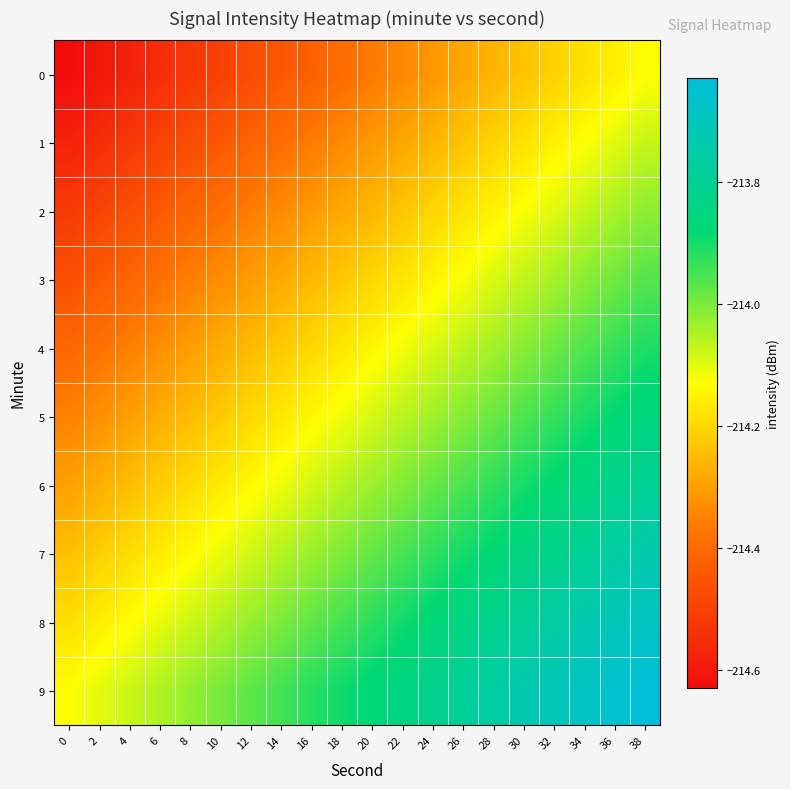

Reading left to right, list all the values displayed in this chart.

0: 0=-214.6	2=-214.6	4=-214.6	6=-214.6	8=-214.5	10=-214.5	12=-214.5	14=-214.4	16=-214.4	18=-214.4	20=-214.4	22=-214.3	24=-214.3	26=-214.3	28=-214.3	30=-214.2	32=-214.2	34=-214.2	36=-214.2	38=-214.1
1: 0=-214.6	2=-214.5	4=-214.5	6=-214.5	8=-214.5	10=-214.4	12=-214.4	14=-214.4	16=-214.4	18=-214.3	20=-214.3	22=-214.3	24=-214.3	26=-214.2	28=-214.2	30=-214.2	32=-214.2	34=-214.1	36=-214.1	38=-214.1
2: 0=-214.5	2=-214.5	4=-214.5	6=-214.4	8=-214.4	10=-214.4	12=-214.4	14=-214.3	16=-214.3	18=-214.3	20=-214.3	22=-214.2	24=-214.2	26=-214.2	28=-214.2	30=-214.1	32=-214.1	34=-214.1	36=-214.0	38=-214.0
3: 0=-214.5	2=-214.4	4=-214.4	6=-214.4	8=-214.4	10=-214.3	12=-214.3	14=-214.3	16=-214.3	18=-214.2	20=-214.2	22=-214.2	24=-214.1	26=-214.1	28=-214.1	30=-214.1	32=-214.0	34=-214.0	36=-214.0	38=-214.0
4: 0=-214.4	2=-214.4	4=-214.4	6=-214.3	8=-214.3	10=-214.3	12=-214.2	14=-214.2	16=-214.2	18=-214.2	20=-214.1	22=-214.1	24=-214.1	26=-214.1	28=-214.0	30=-214.0	32=-214.0	34=-214.0	36=-213.9	38=-213.9
5: 0=-214.4	2=-214.3	4=-214.3	6=-214.3	8=-214.2	10=-214.2	12=-214.2	14=-214.2	16=-214.1	18=-214.1	20=-214.1	22=-214.1	24=-214.0	26=-214.0	28=-214.0	30=-214.0	32=-213.9	34=-213.9	36=-213.9	38=-213.9
6: 0=-214.3	2=-214.3	4=-214.2	6=-214.2	8=-214.2	10=-214.2	12=-214.1	14=-214.1	16=-214.1	18=-214.1	20=-214.0	22=-214.0	24=-214.0	26=-214.0	28=-213.9	30=-213.9	32=-213.9	34=-213.8	36=-213.8	38=-213.8
7: 0=-214.2	2=-214.2	4=-214.2	6=-214.2	8=-214.1	10=-214.1	12=-214.1	14=-214.1	16=-214.0	18=-214.0	20=-214.0	22=-214.0	24=-213.9	26=-213.9	28=-213.9	30=-213.8	32=-213.8	34=-213.8	36=-213.8	38=-213.7
8: 0=-214.2	2=-214.2	4=-214.1	6=-214.1	8=-214.1	10=-214.1	12=-214.0	14=-214.0	16=-214.0	18=-213.9	20=-213.9	22=-213.9	24=-213.9	26=-213.8	28=-213.8	30=-213.8	32=-213.8	34=-213.7	36=-213.7	38=-213.7
9: 0=-214.1	2=-214.1	4=-214.1	6=-214.1	8=-214.0	10=-214.0	12=-214.0	14=-213.9	16=-213.9	18=-213.9	20=-213.9	22=-213.8	24=-213.8	26=-213.8	28=-213.8	30=-213.7	32=-213.7	34=-213.7	36=-213.7	38=-213.6